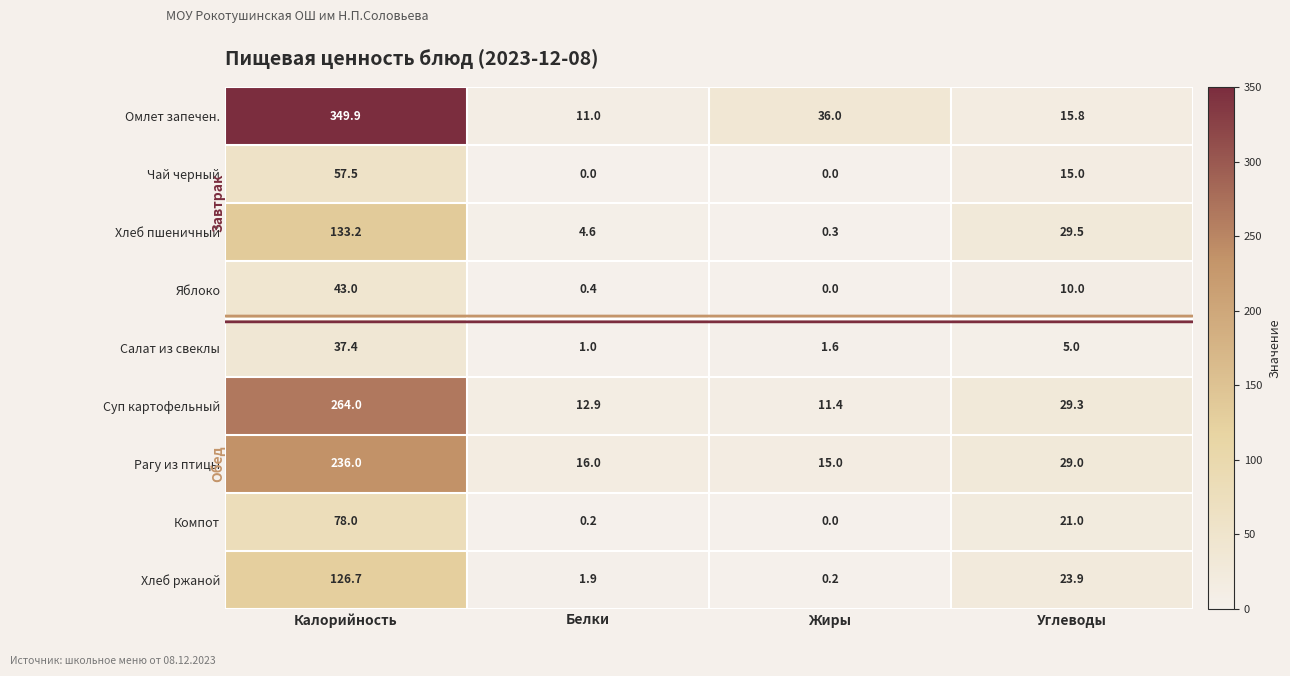

At which category is the sum across all series the highest?

Калорийность